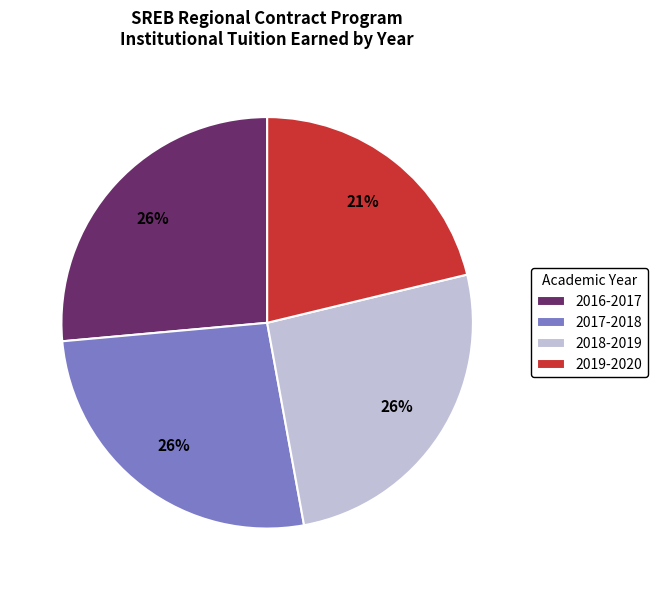

Does 2019-2020 represent more than half of the total?

No